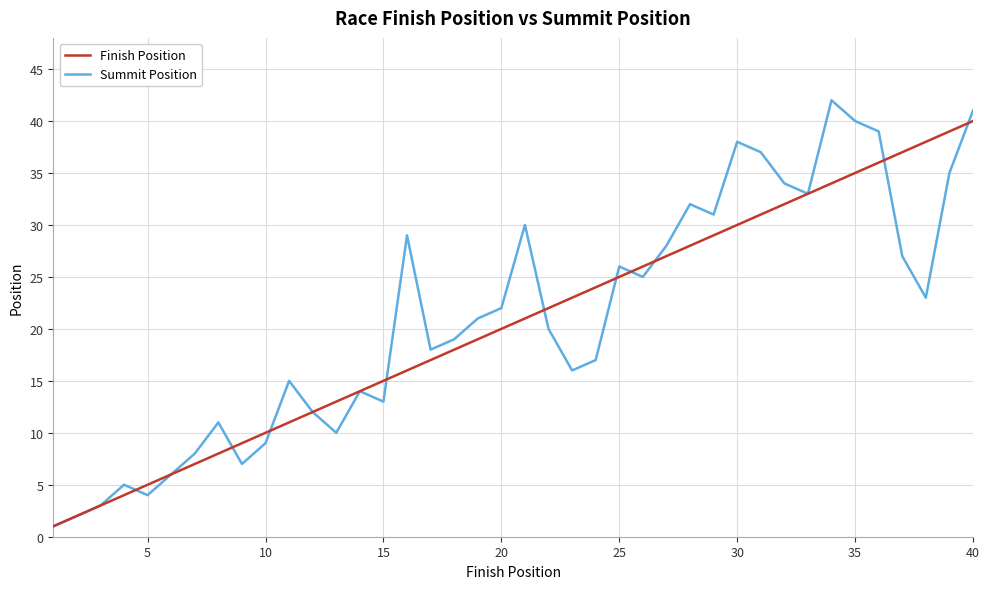

Rank the series by their maximum value, from lowest to highest.

Finish Position, Summit Position